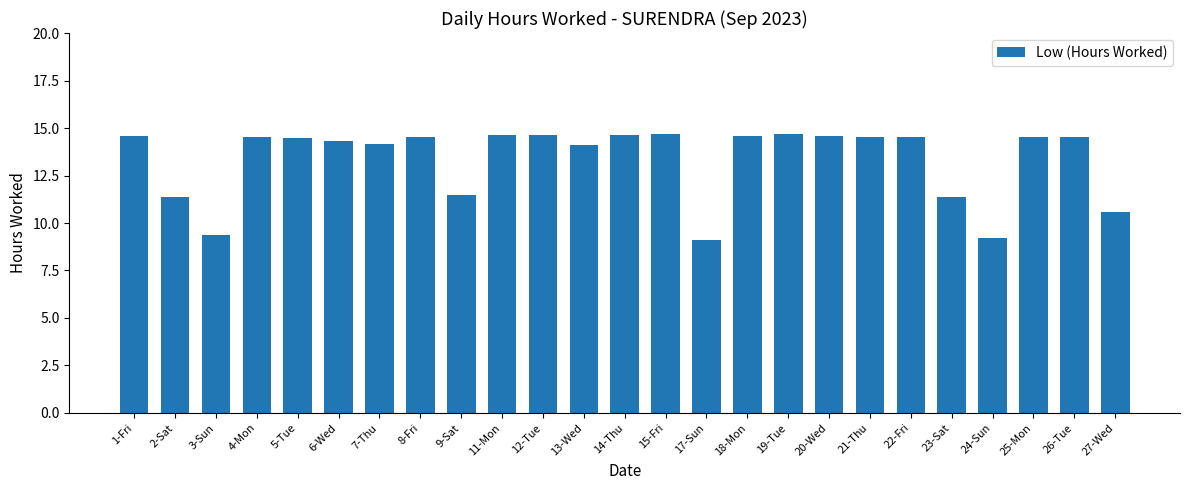

What is the label of the 18th bar from the left?

20-Wed